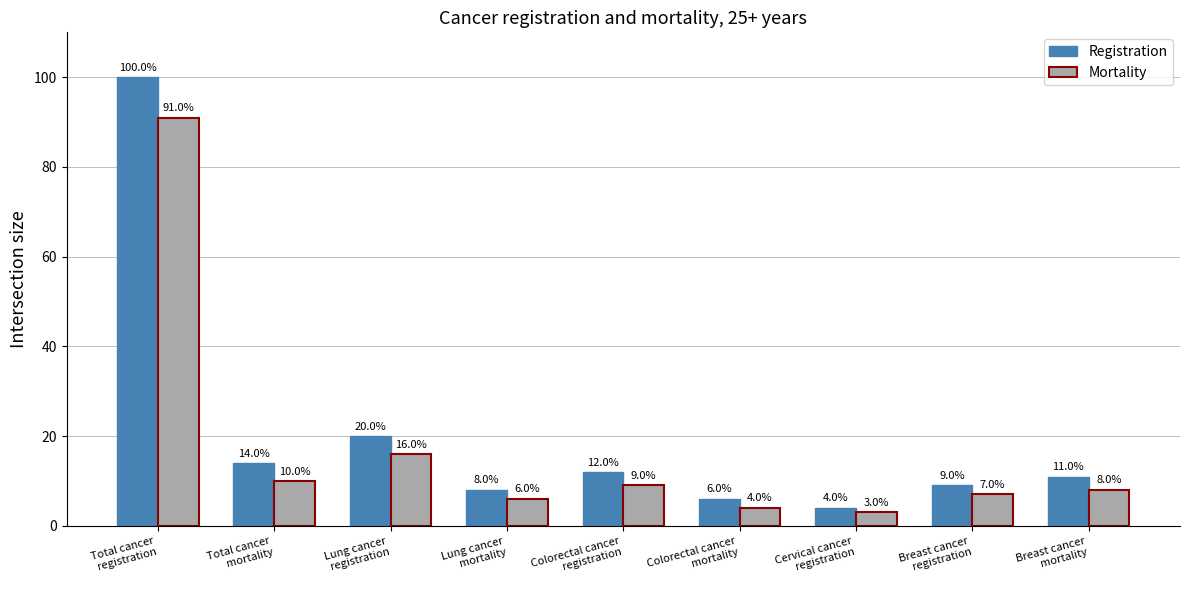

What is the spread (max minus min) of values at Colorectal cancer
registration?

3